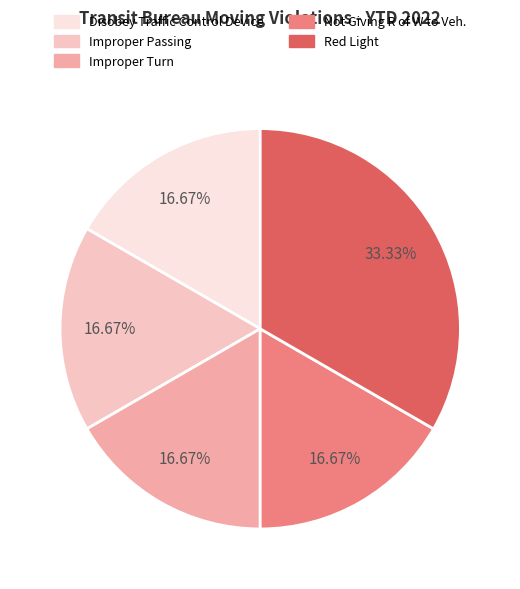

Between Not Giving R of W to Veh. and Red Light, which is larger?

Red Light